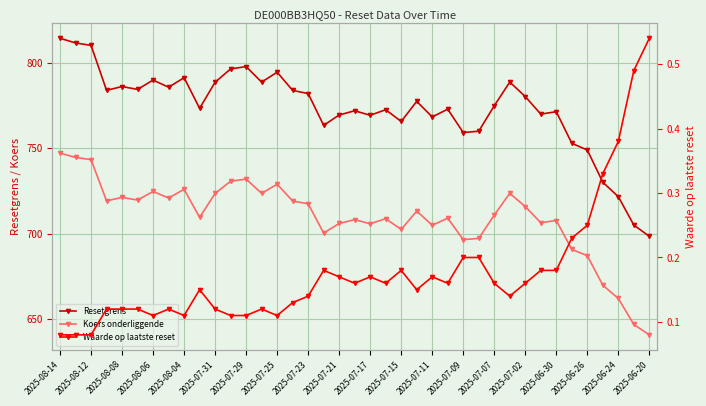

Does the chart display data point markers on the line(s)?

Yes